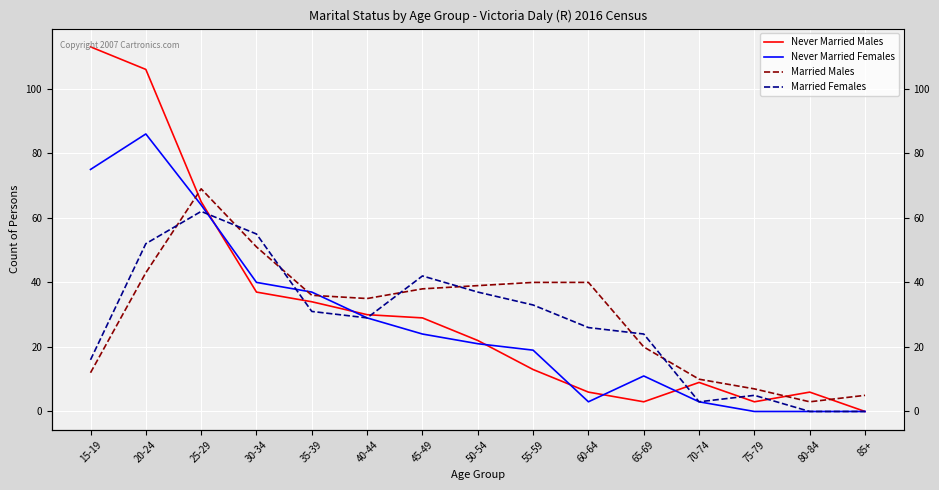

How many times do Never Married Females and Married Males cross each other?

3